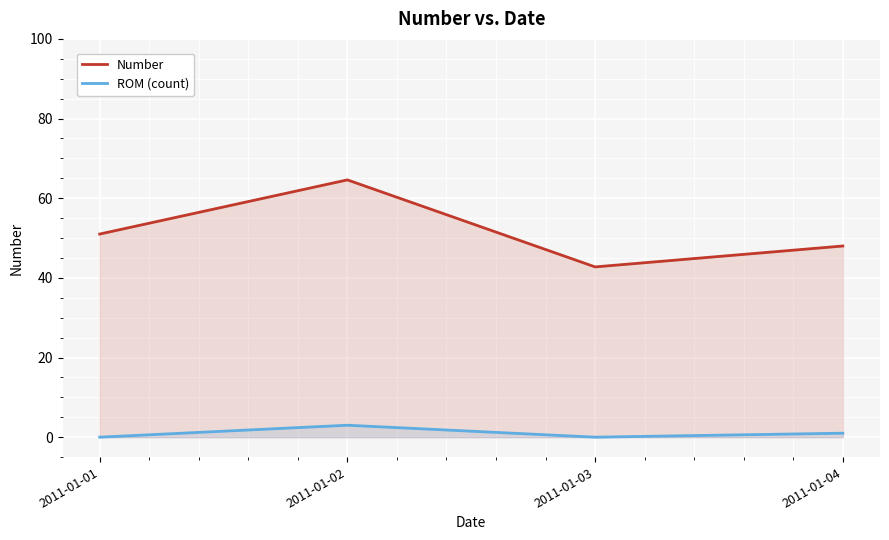

Count the number of data series in this chart.

2